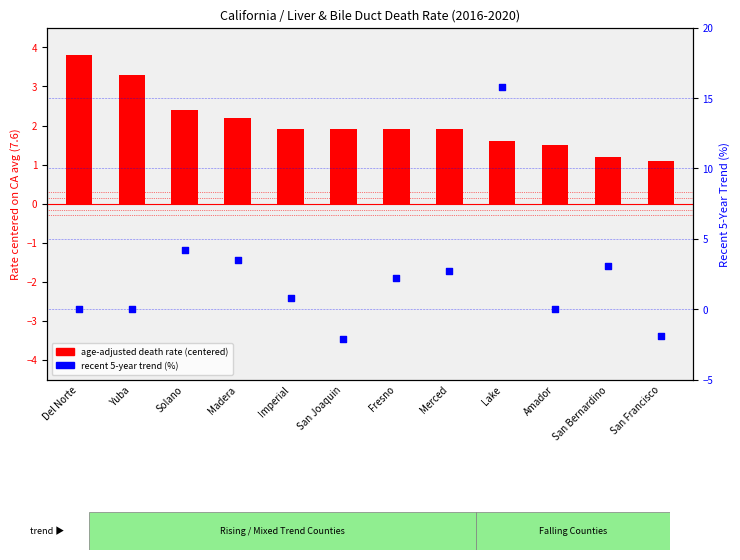

Which series reaches the minimum Y coordinate?

Recent 5-Year Trend